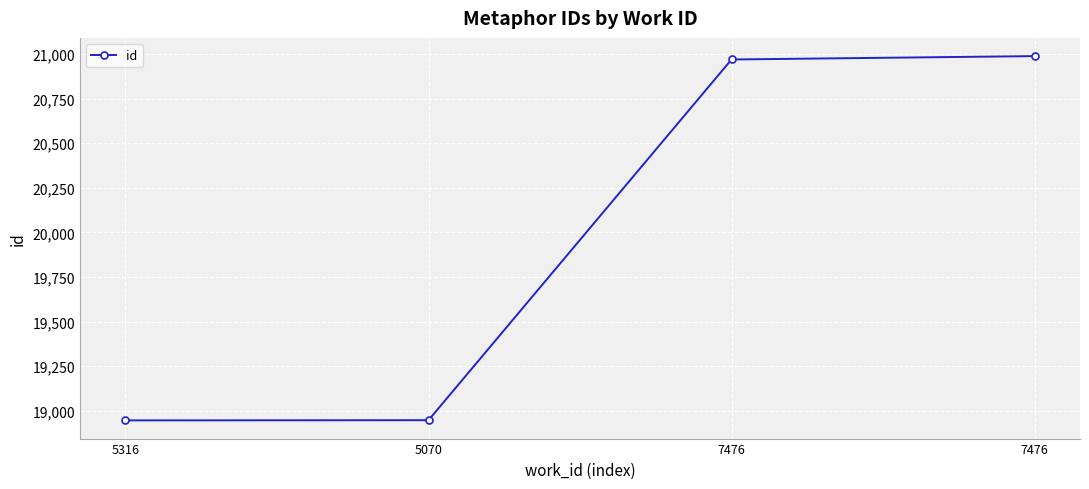

How many lines are shown in the chart?

1